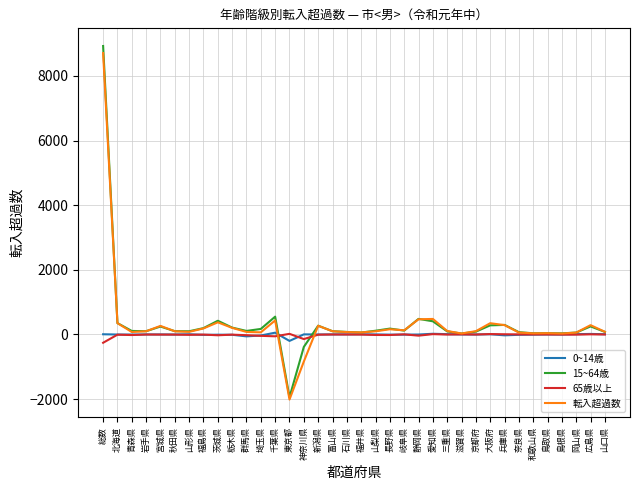

At which category is the sum across all series the highest?

総数